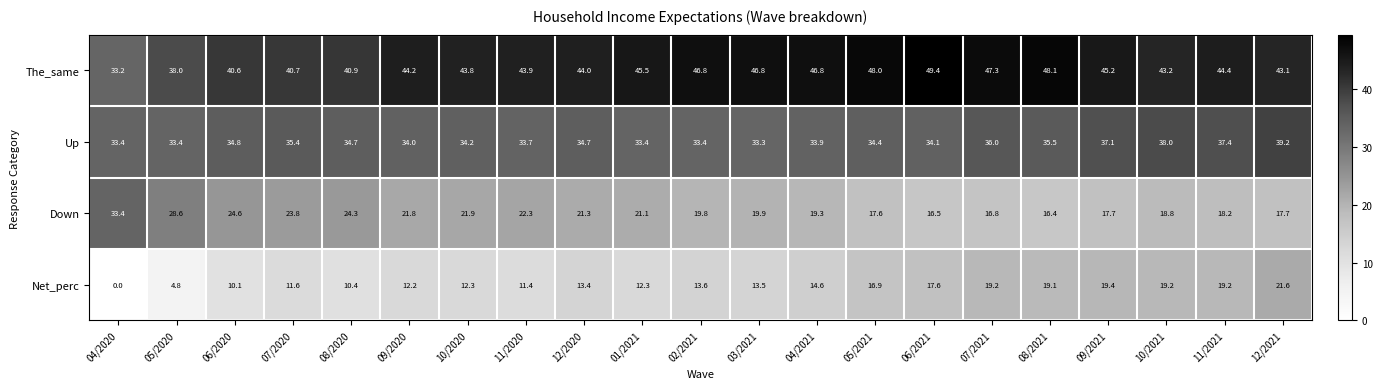

Is it true that Up equals 33.9 at 04/2021?

True